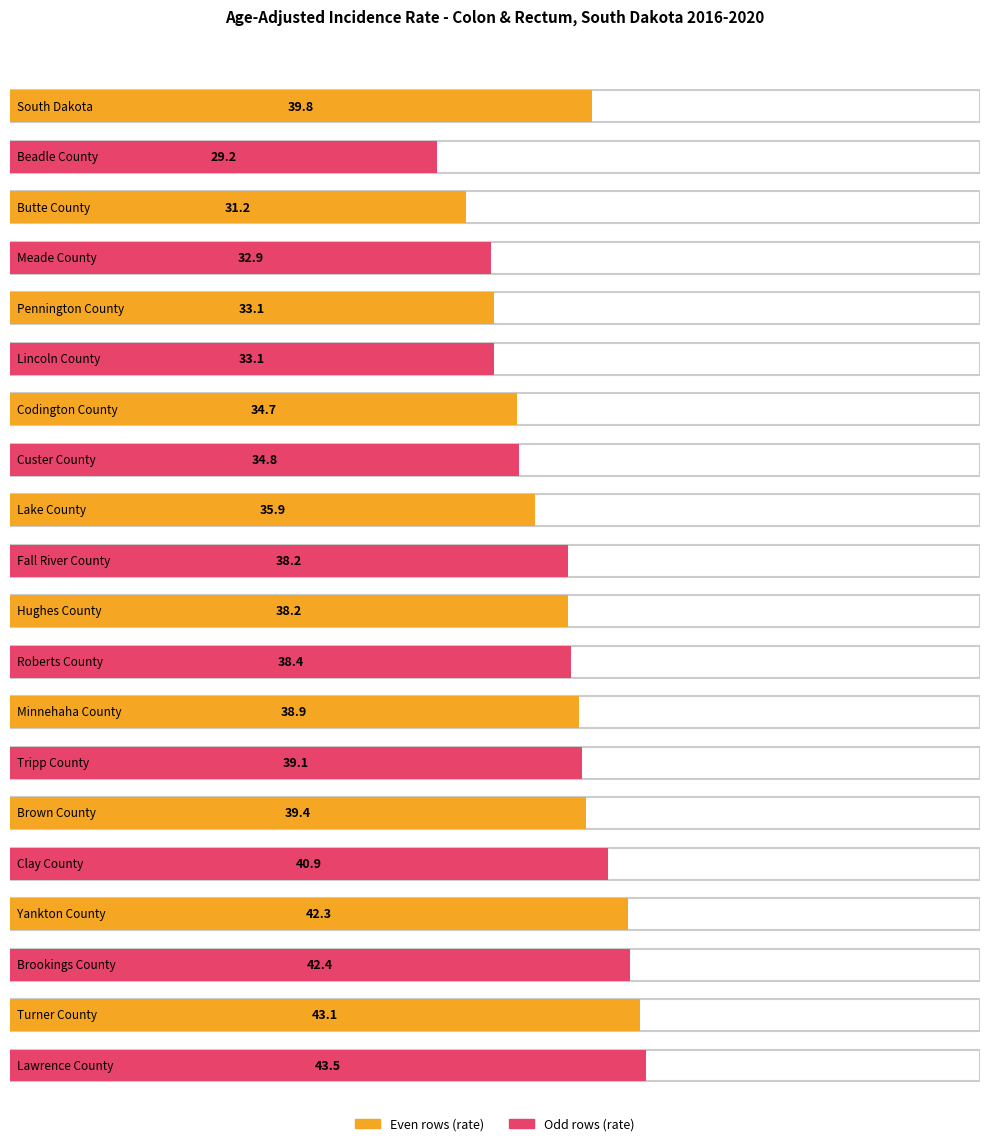

List the labels in order of value, smallest first.

Beadle County, Butte County, Meade County, Pennington County, Lincoln County, Codington County, Custer County, Lake County, Fall River County, Hughes County, Roberts County, Minnehaha County, Tripp County, Brown County, South Dakota, Clay County, Yankton County, Brookings County, Turner County, Lawrence County